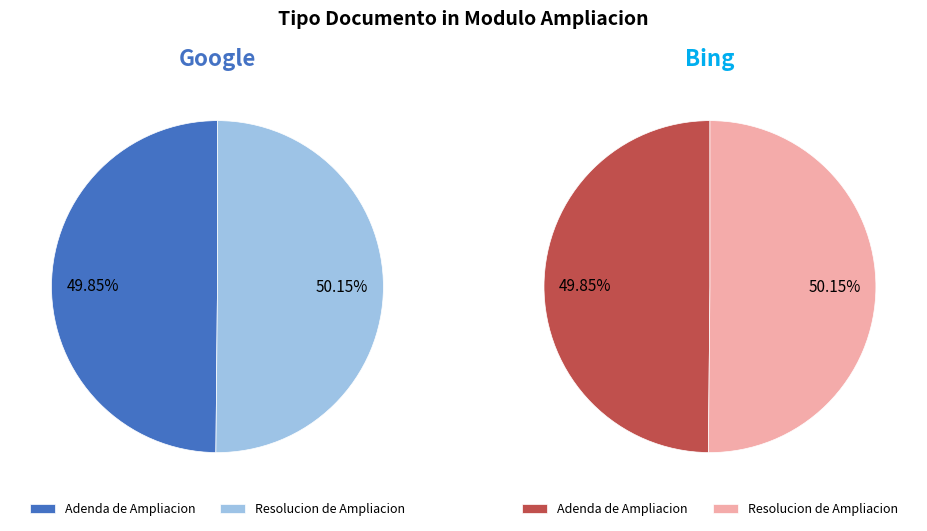

Is it true that Adenda de Ampliacion is 50% of the pie?

True